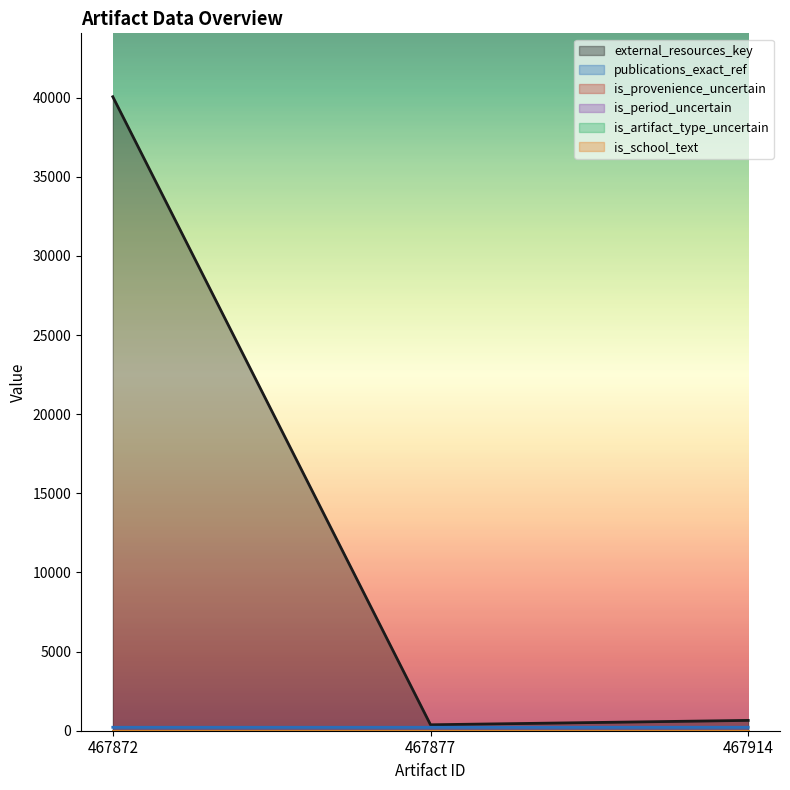

What is the difference between the external_resources_key values at 467877 and 467914?

277